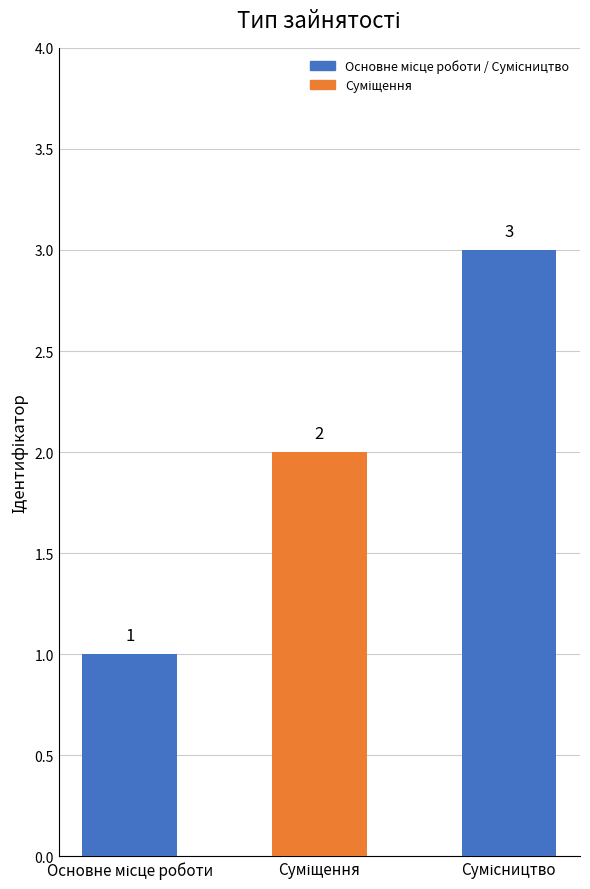

What is the minimum value shown in the chart?

1